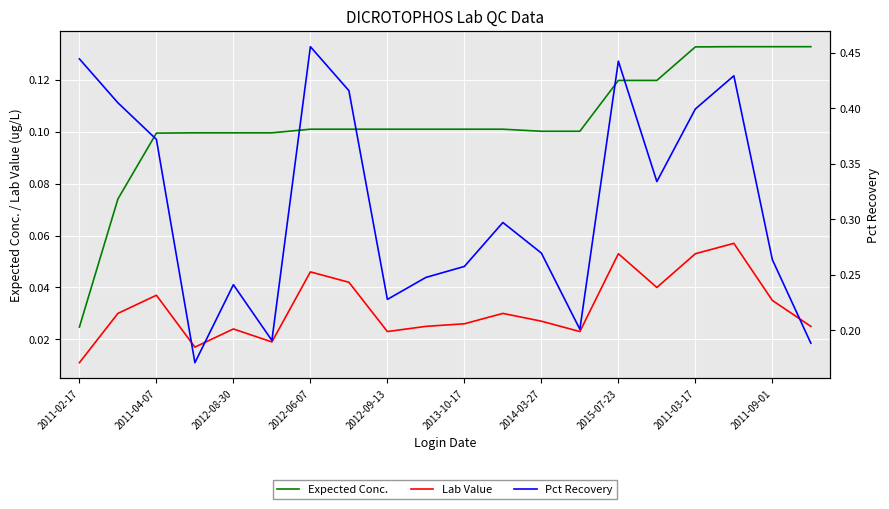

Is it true that Lab Value equals 0.0 at 13?

True